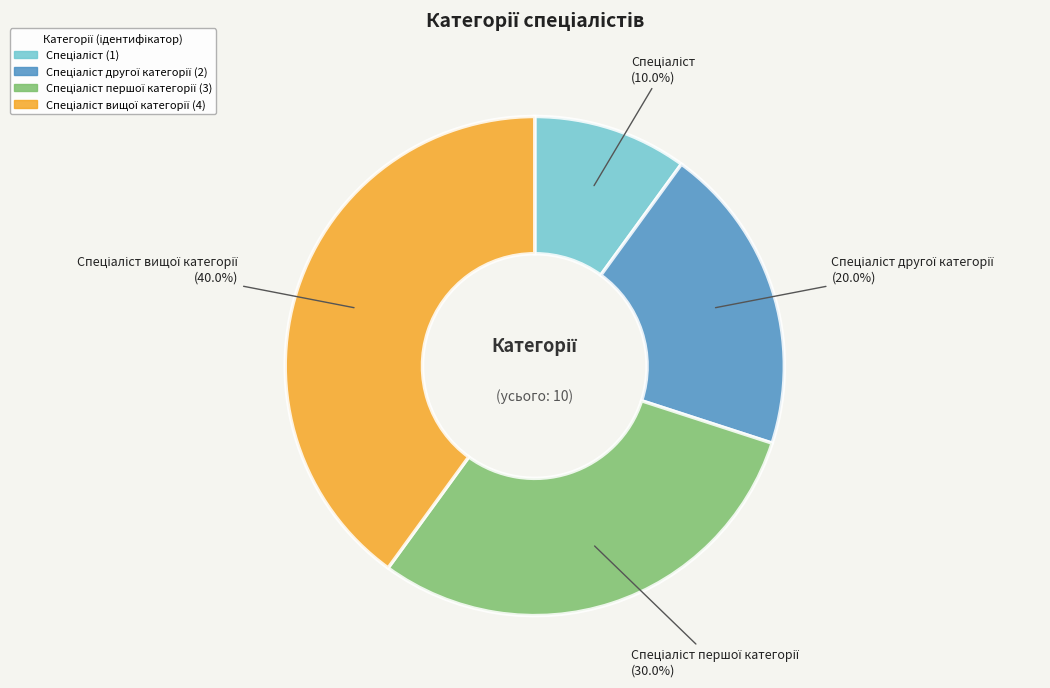

Is there any slice that represents more than half of the pie?

No